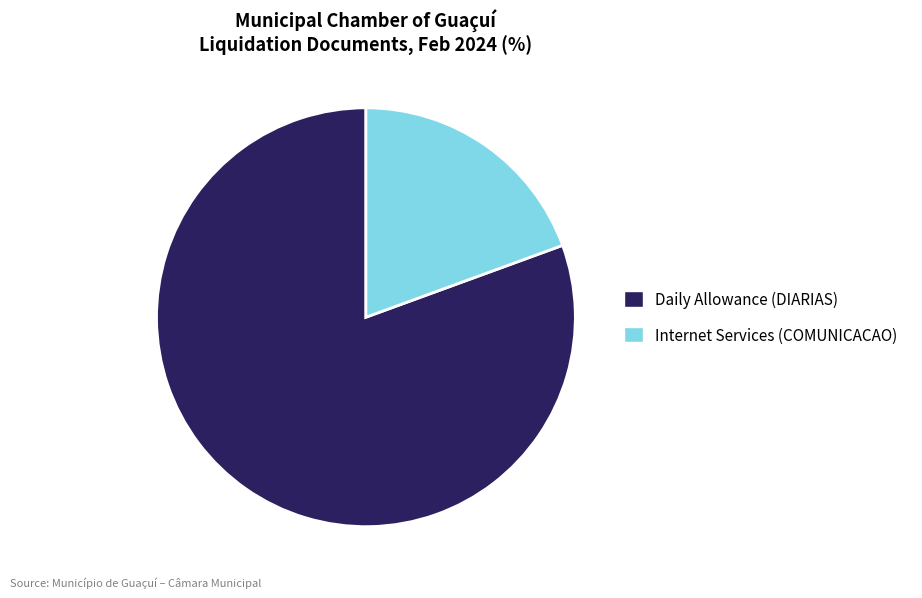

Does any single category account for the majority?

Yes